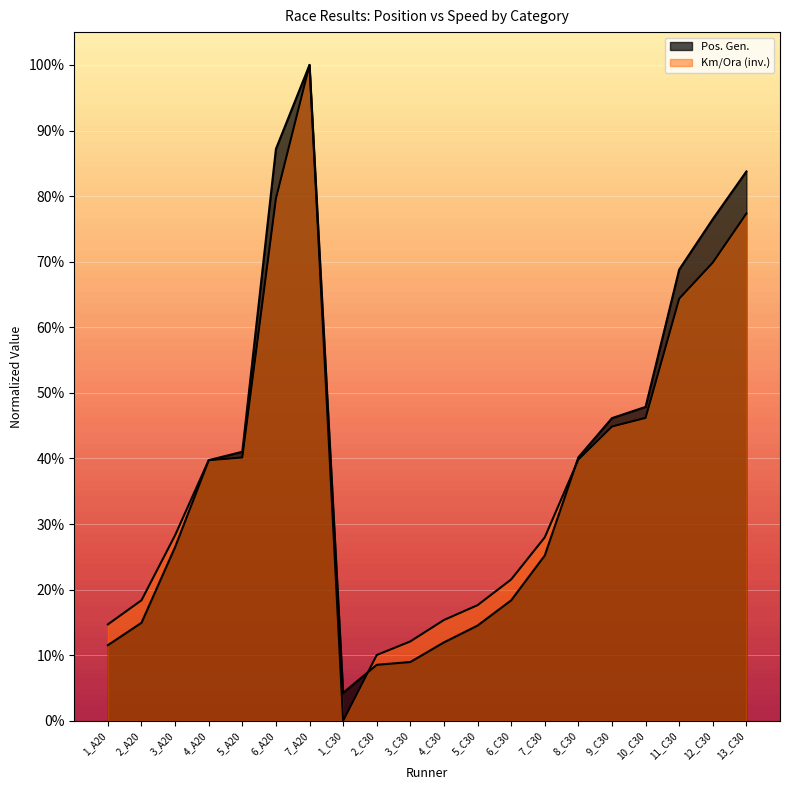

What is the label of the 8th point from the right?

6_C30